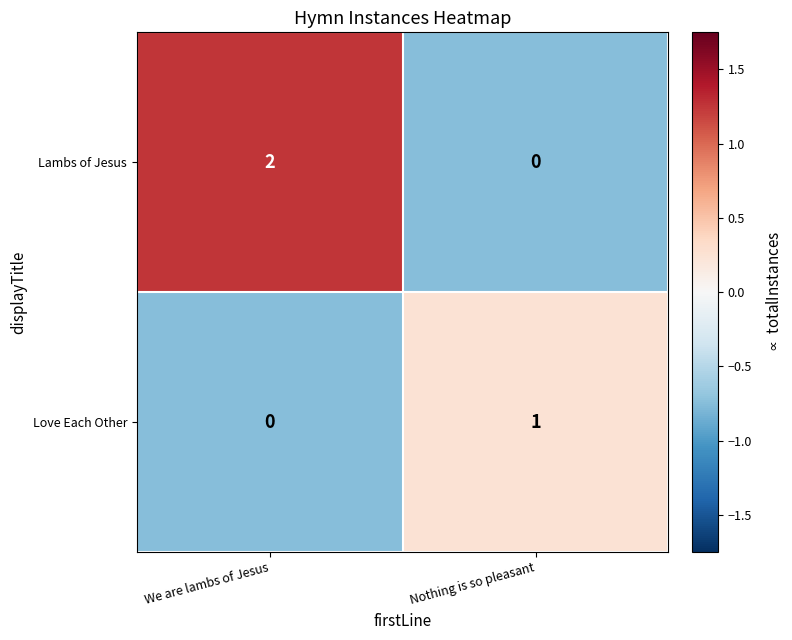

Which category has the highest value across all series?

We are lambs of Jesus